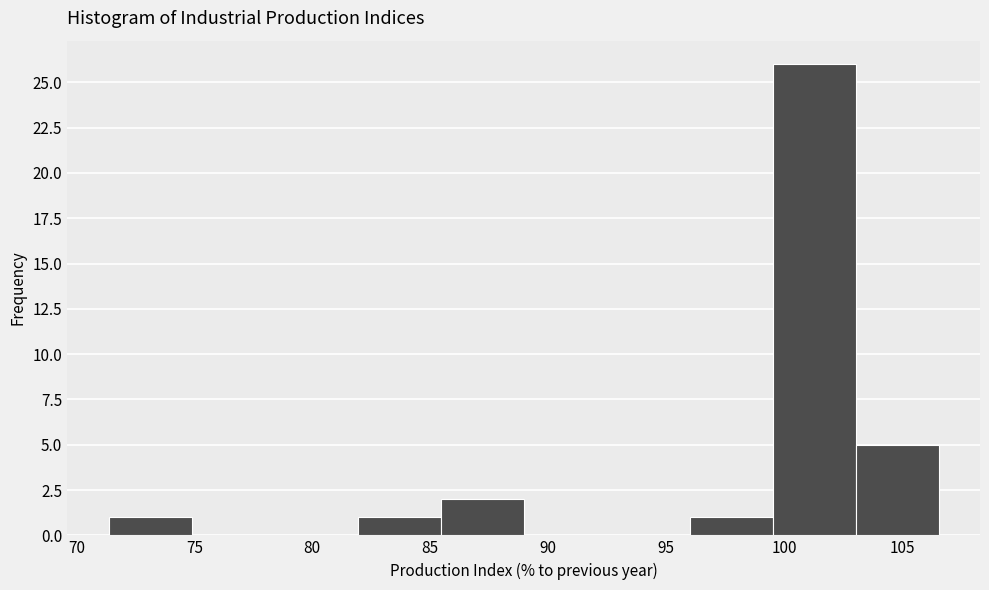

How tall is the bar that spans 99.5 to 103.0 on the x-axis? Neither the bar edges nor the heights are printed on the chart, so give them approximately, as read against the axes.

26